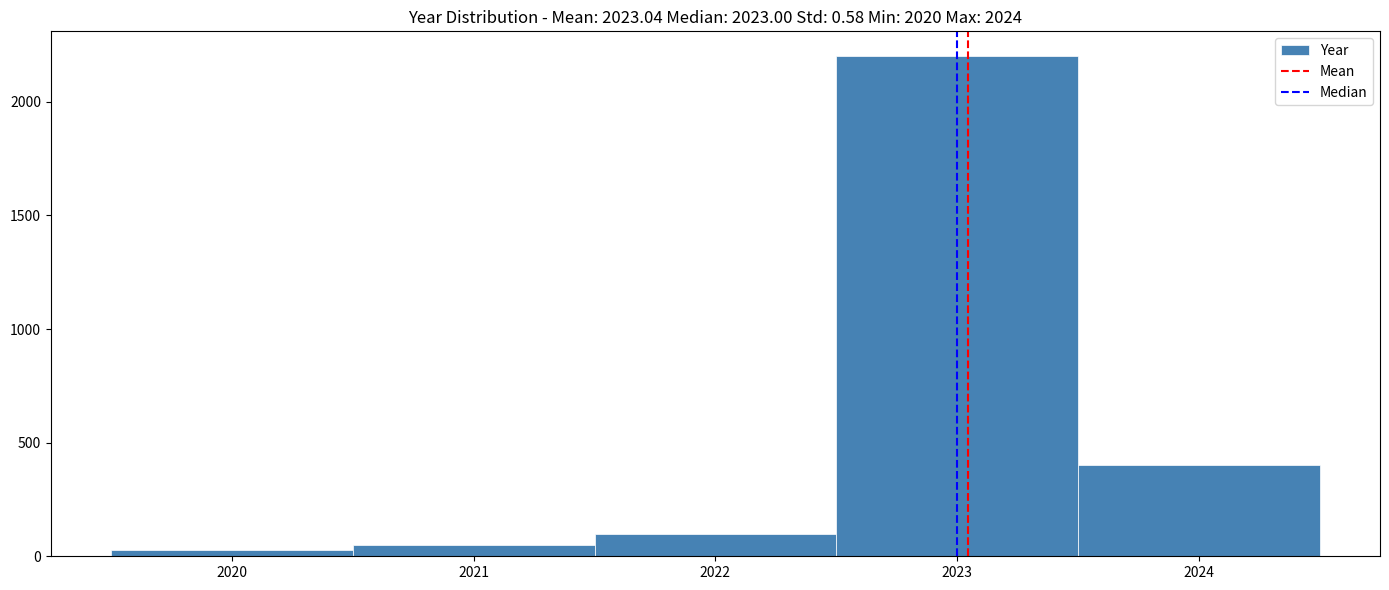

Reading left to right, transcribe this chart: for each bar, give the range it covers on the x-axis and its height. The values are not printed on the chart, so give them approximately, as read against the axis.

2019.5 to 2020.5: under 50
2020.5 to 2021.5: 50
2021.5 to 2022.5: 100
2022.5 to 2023.5: 2200
2023.5 to 2024.5: 400